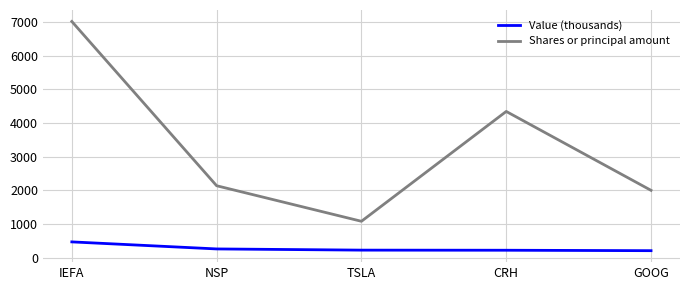

Rank the series by their maximum value, from lowest to highest.

Value (thousands), Shares or principal amount